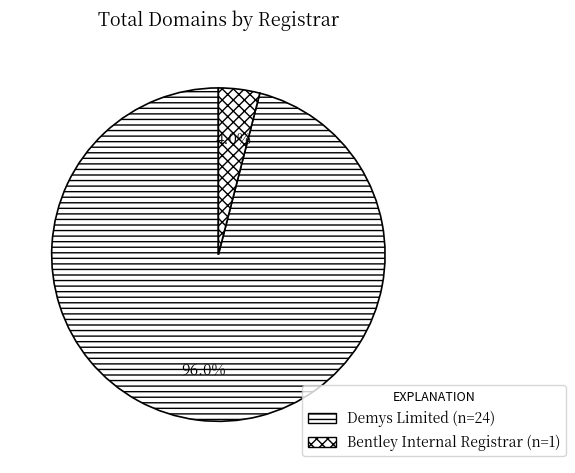

Rank the categories by value from highest to lowest.

Demys Limited, Bentley Internal Registrar